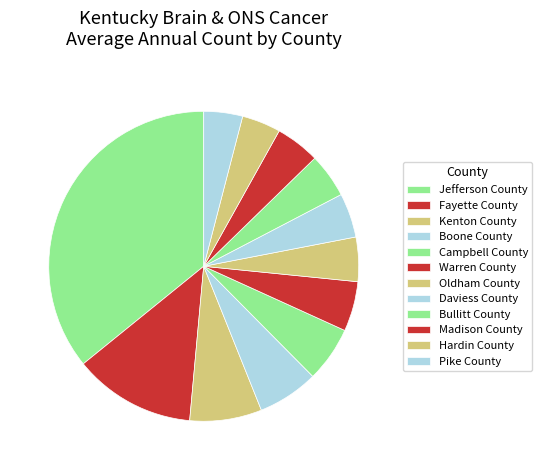

How many slices are in this pie chart?

12